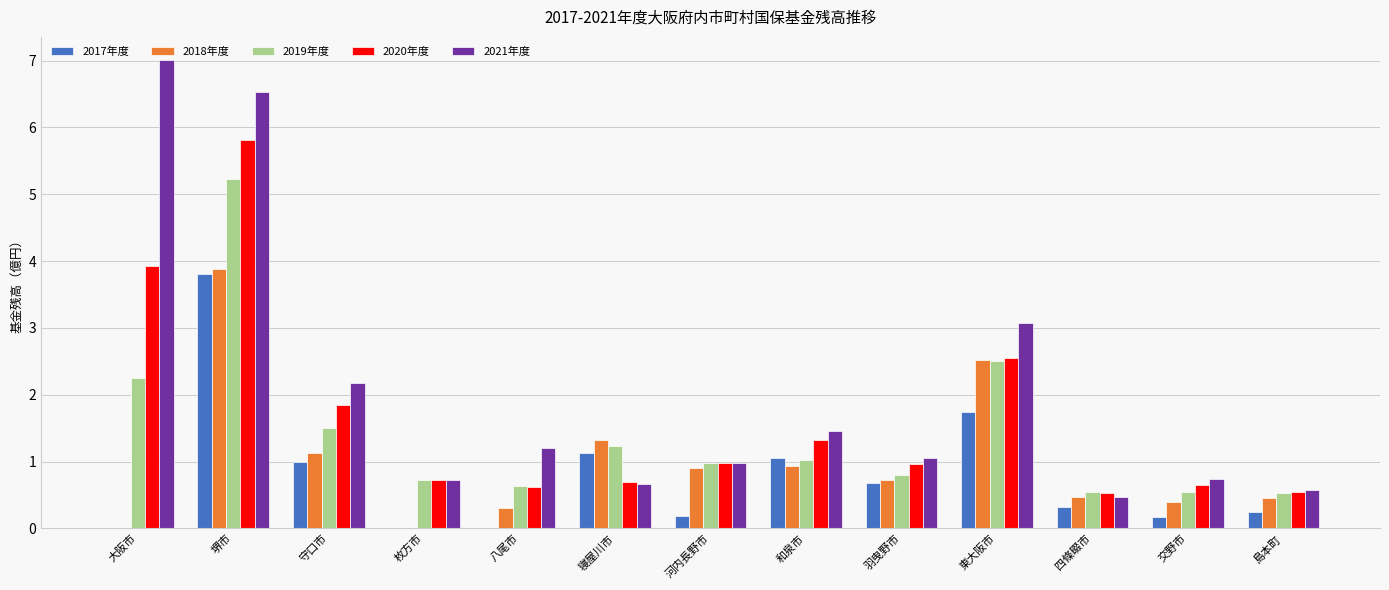

At which label does 2020年度 reach its peak?

堺市